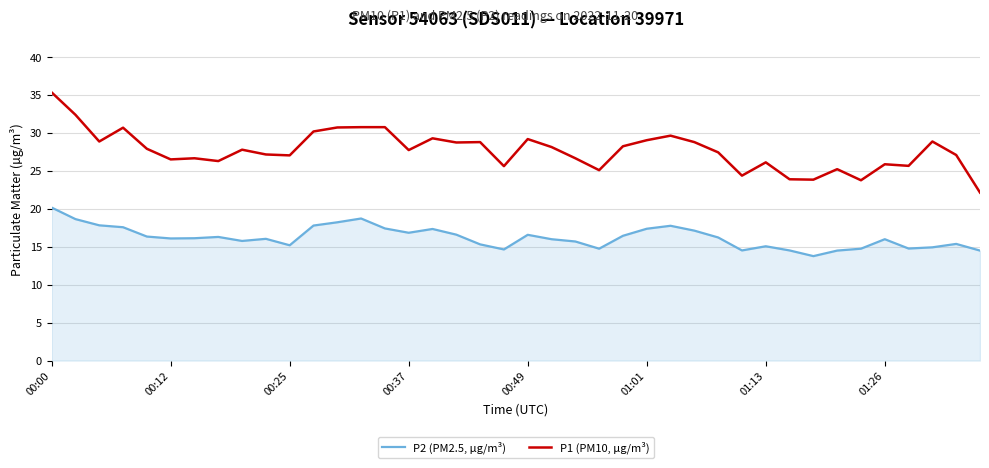

What is the highest value of the P2 (PM2.5, µg/m³) series?

20.2